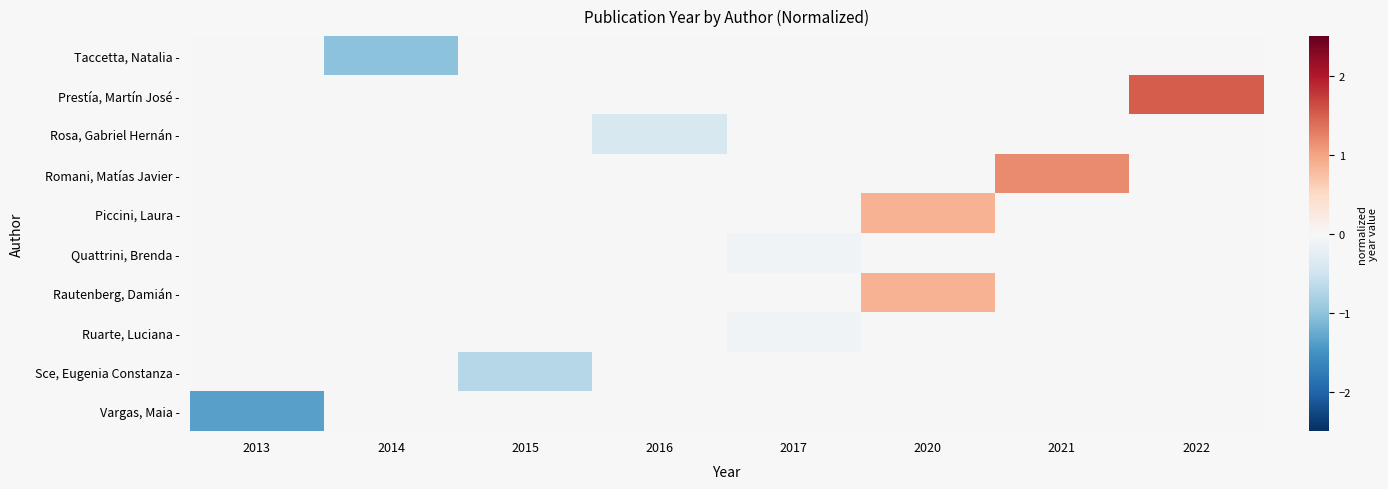

At which category is the sum across all series the highest?

2020